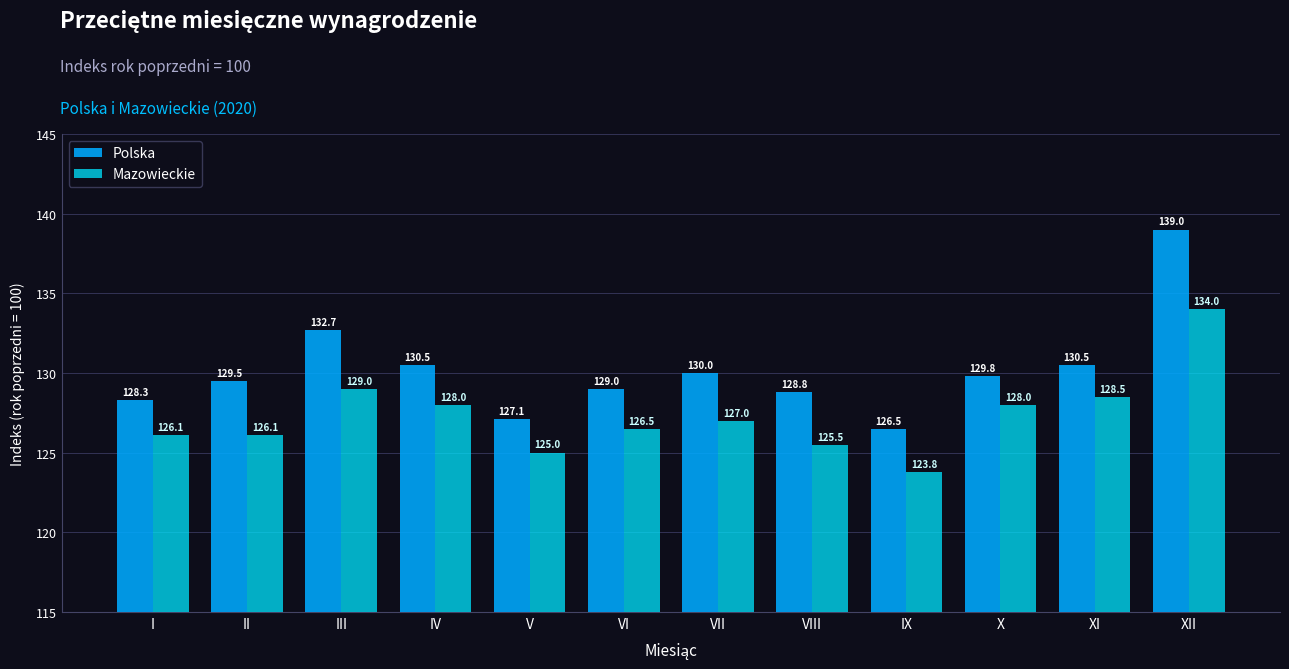

Between VIII and IX, which series saw the biggest shift?

Polska